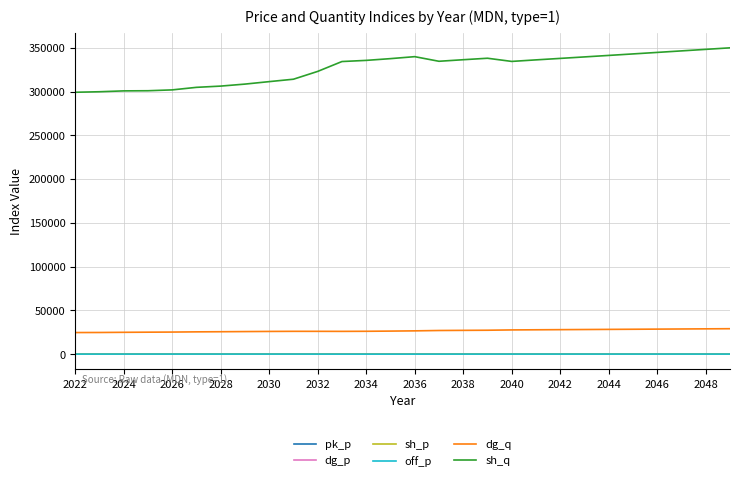

Which series has the largest range (max minus min)?

sh_q